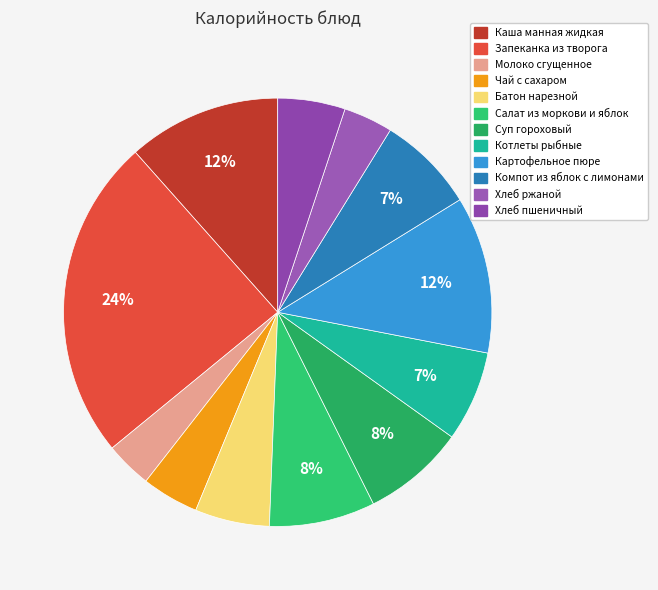

What is the largest slice in the pie chart?

Запеканка из творога